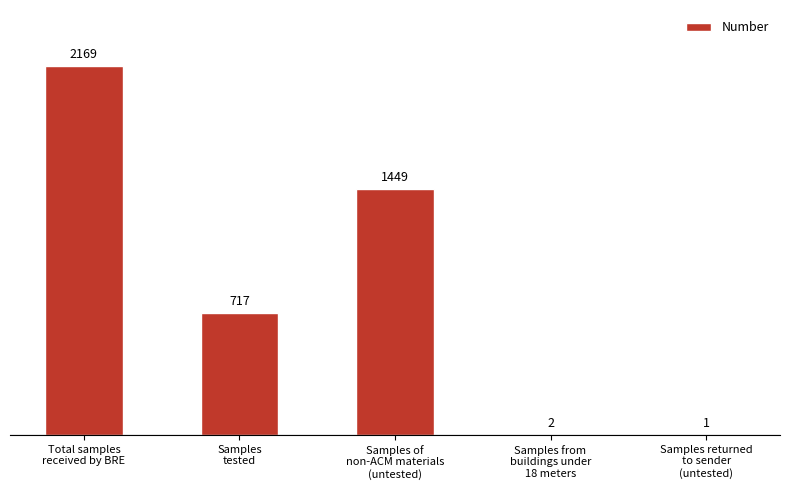

Reading left to right, extract all data points from this chart.

Total samples
received by BRE=2169	Samples
tested=717	Samples of
non-ACM materials
(untested)=1449	Samples from
buildings under
18 meters=2	Samples returned
to sender
(untested)=1